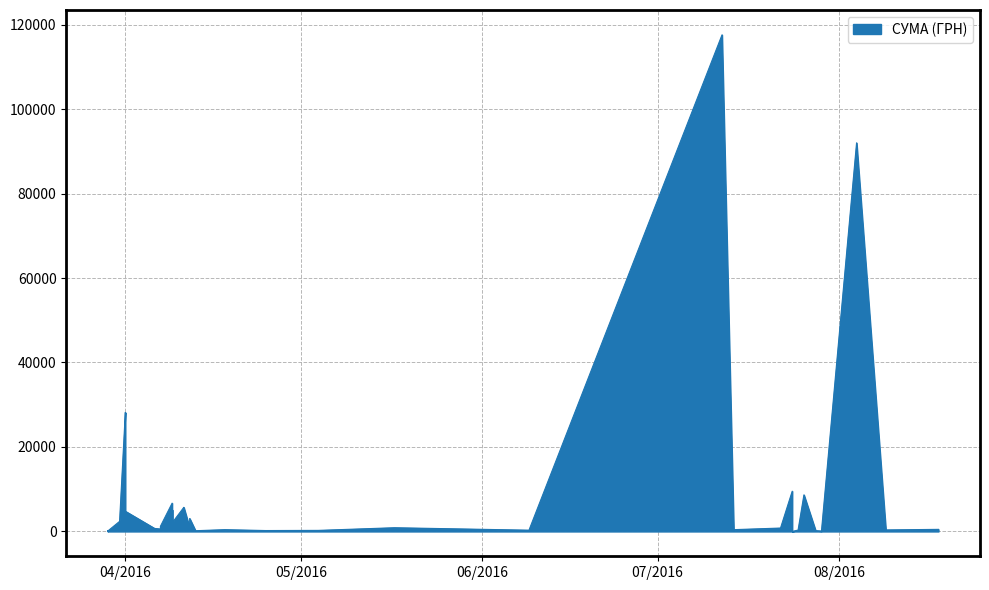

What is the change in value from 17.05.2016 to 18.04.2016?

-455.6